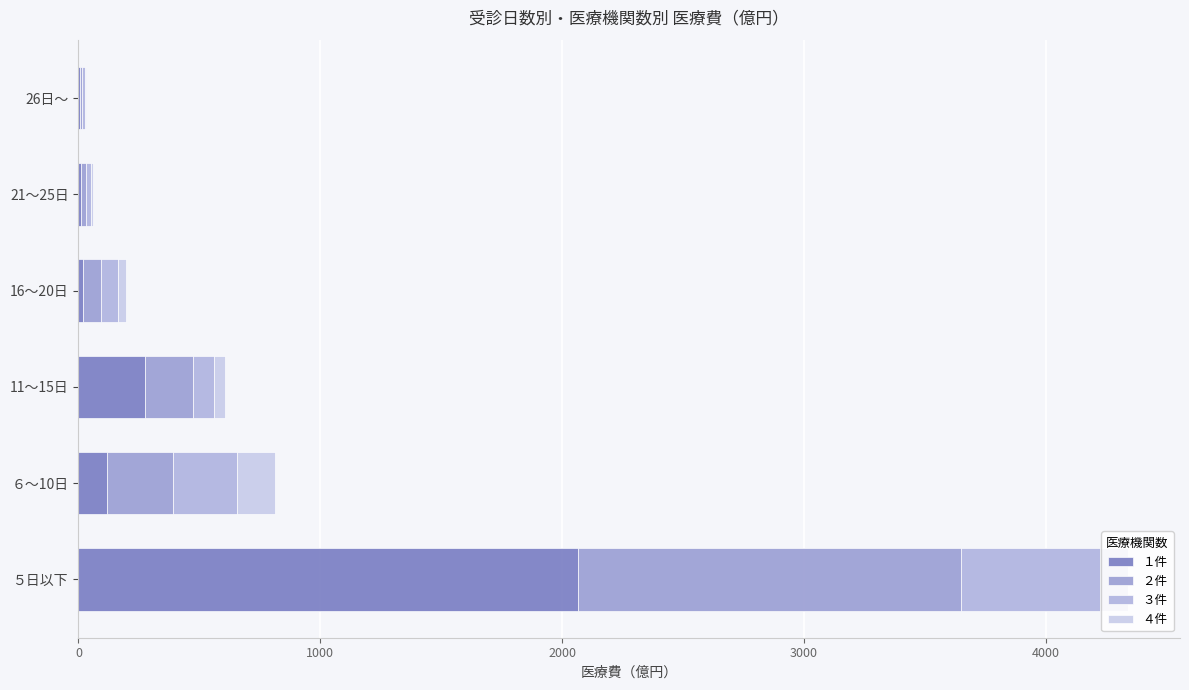

Which series has the largest total across all categories?

１件